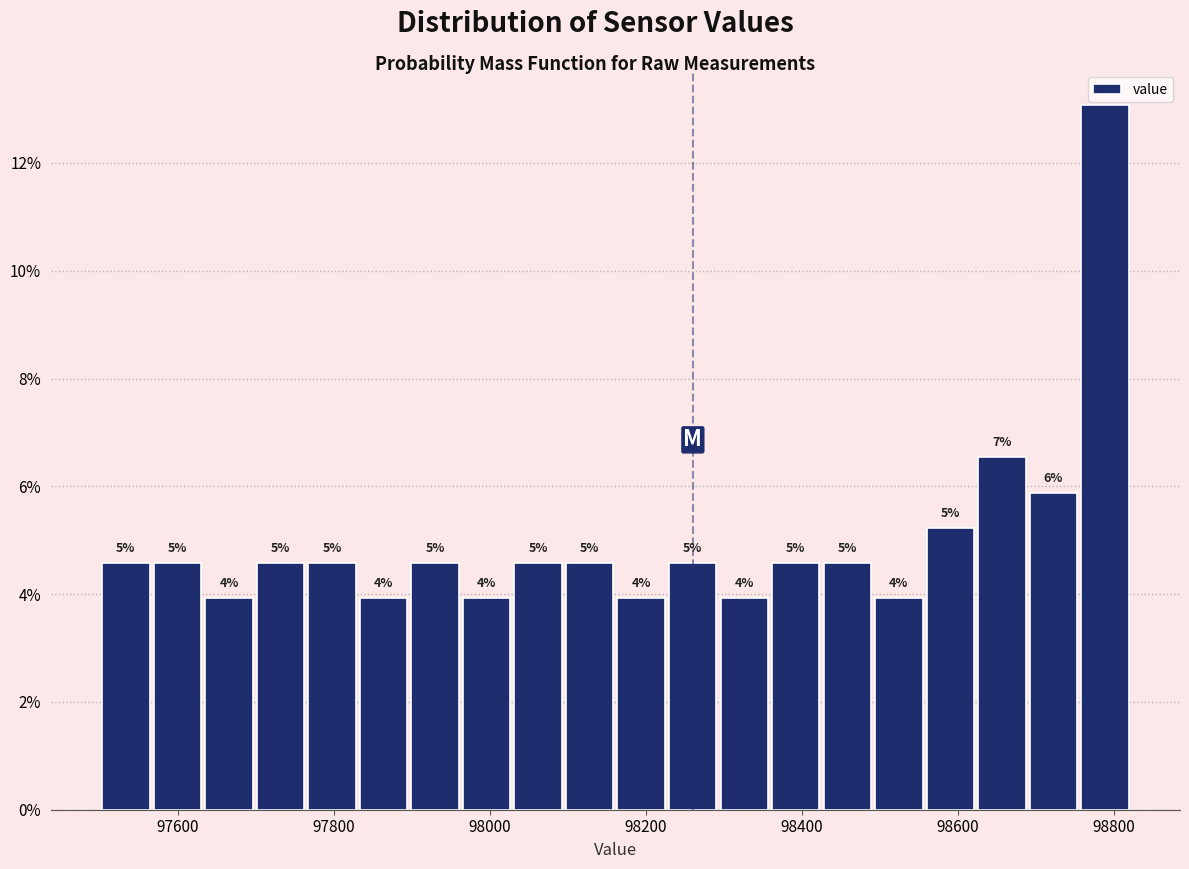

Read against the x-axis, roughly where is the centre of the tallest bar?

98780